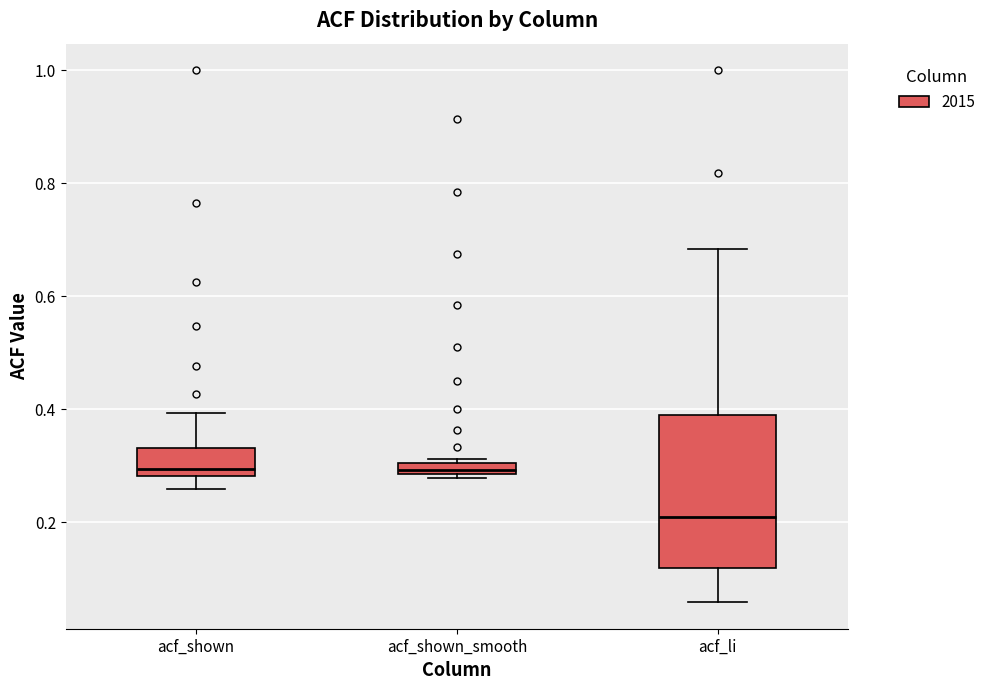

Comparing the boxes themselves (not the whiskers), which one is the tallest?

acf_li